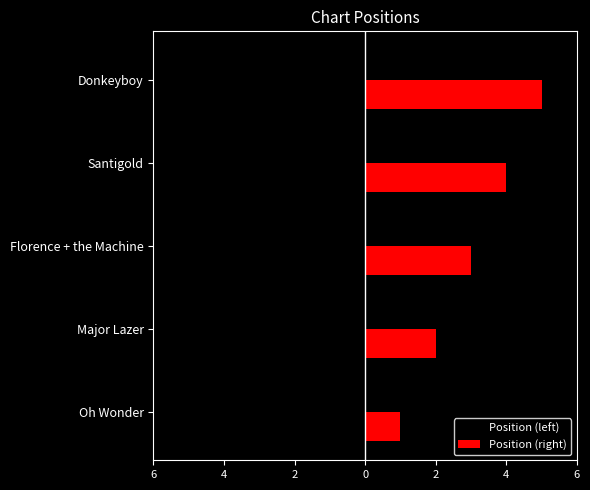

What are all the series names shown in the legend?

Position (left), Position (right)